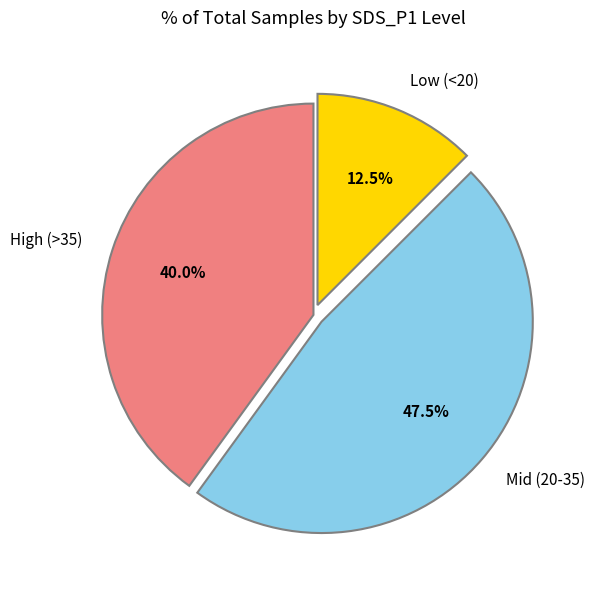

Rank the categories by value from lowest to highest.

Low (<20), High (>35), Mid (20-35)